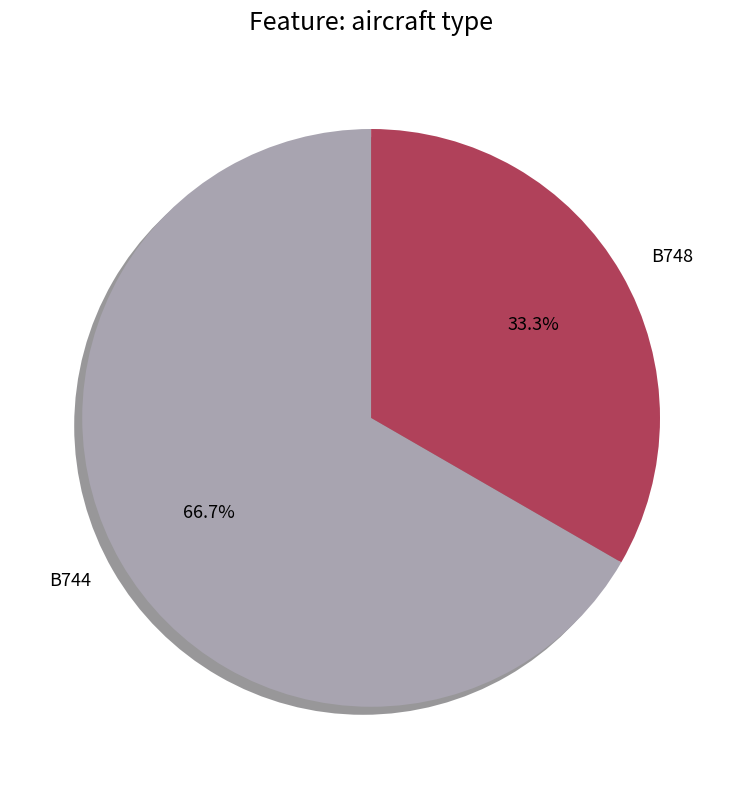

To the nearest percent, what is the combined percentage of B744 and B748?

100%